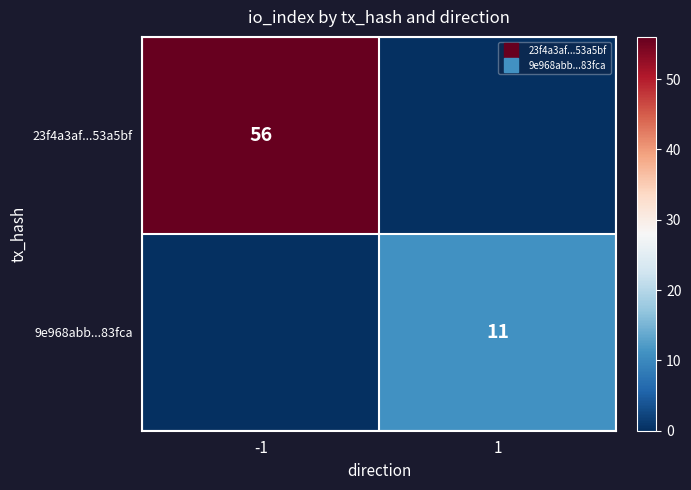

What is the sum of all 23f4a3af...53a5bf values?

56